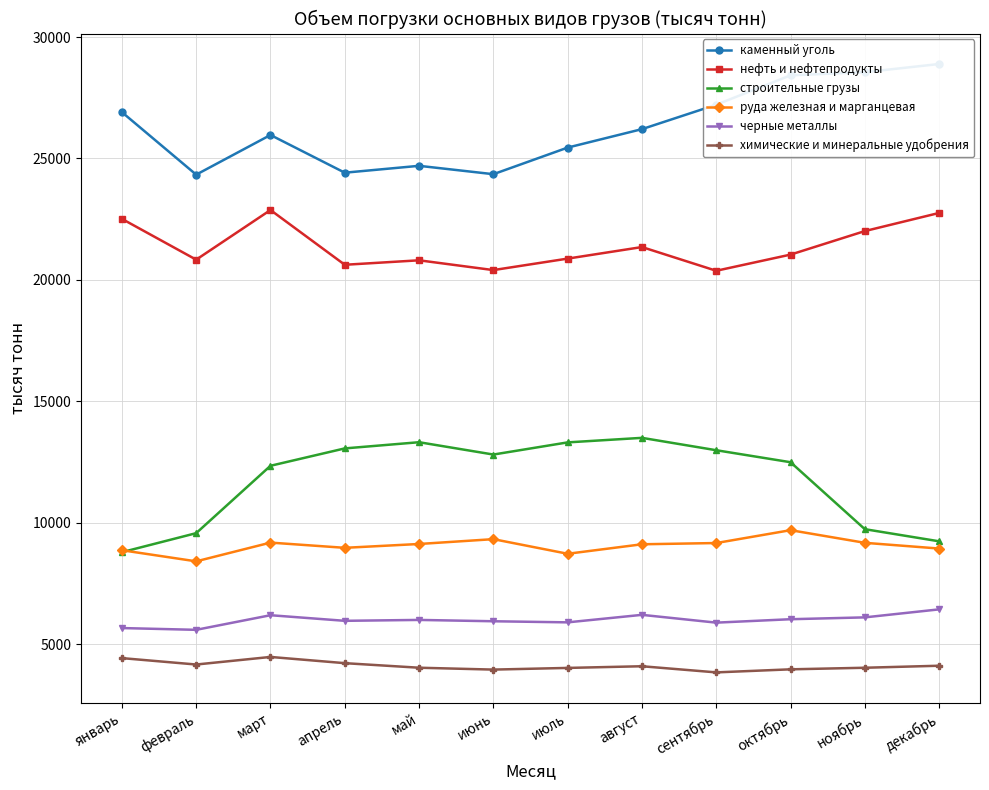

Reading right to left, extract all data points from this chart.

каменный уголь: декабрь=28891	ноябрь=28554	октябрь=28424	сентябрь=27214	август=26208	июль=25448	июнь=24352	май=24697	апрель=24414	март=25967	февраль=24333	январь=26908
нефть и нефтепродукты: декабрь=22756	ноябрь=22009	октябрь=21040	сентябрь=20374	август=21351	июль=20875	июнь=20402	май=20805	апрель=20621	март=22876	февраль=20831	январь=22512
строительные грузы: декабрь=9230	ноябрь=9730	октябрь=12488	сентябрь=12982	август=13492	июль=13305	июнь=12804	май=13312	апрель=13057	март=12341	февраль=9566	январь=8782
руда железная и марганцевая: декабрь=8932	ноябрь=9168	октябрь=9689	сентябрь=9159	август=9108	июль=8717	июнь=9319	май=9120	апрель=8962	март=9177	февраль=8405	январь=8863
черные металлы: декабрь=6427	ноябрь=6097	октябрь=6021	сентябрь=5880	август=6201	июль=5892	июнь=5937	май=5992	апрель=5955	март=6186	февраль=5584	январь=5657
химические и минеральные удобрения: декабрь=4105	ноябрь=4022	октябрь=3957	сентябрь=3831	август=4084	июль=4015	июнь=3946	май=4023	апрель=4211	март=4467	февраль=4155	январь=4419